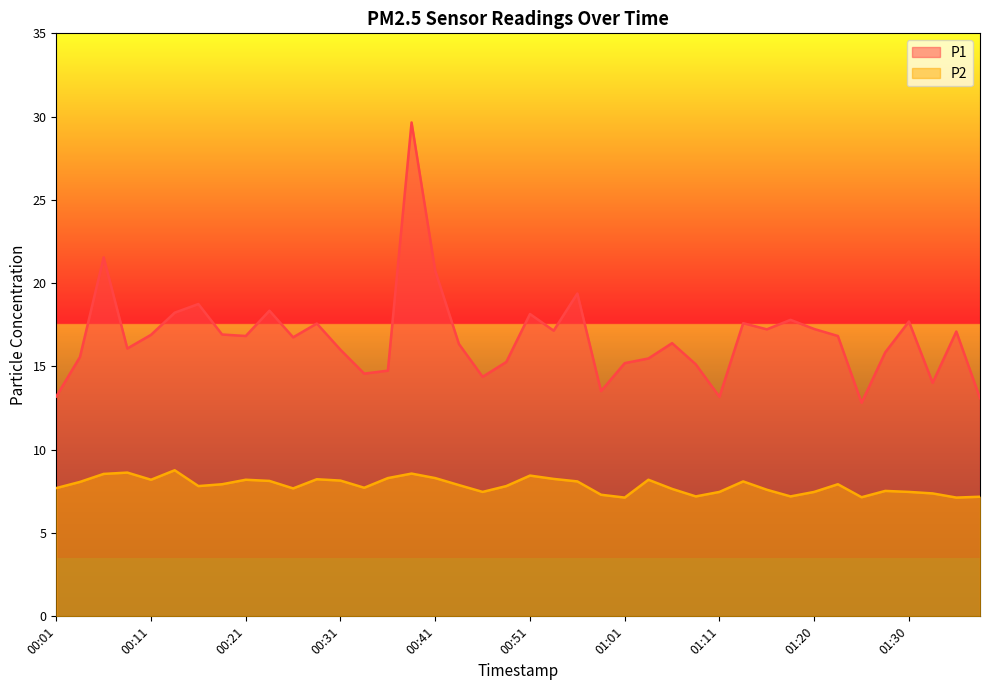

Reading right to left, extract all data points from this chart.

P1: 13.1	17.1	14.0	17.7	15.8	12.8	16.8	17.2	17.8	17.2	17.6	13.2	15.1	16.4	15.5	15.2	13.5	19.4	17.1	18.1	15.3	14.4	16.4	20.8	29.6	14.8	14.6	16.0	17.6	16.8	18.4	16.8	16.9	18.8	18.2	16.9	16.1	21.6	15.6	13.2
P2: 7.2	7.1	7.4	7.5	7.5	7.2	7.9	7.5	7.2	7.6	8.1	7.5	7.2	7.7	8.2	7.1	7.3	8.1	8.2	8.4	7.8	7.5	7.9	8.3	8.6	8.3	7.7	8.2	8.2	7.7	8.1	8.2	7.9	7.8	8.8	8.2	8.6	8.6	8.1	7.7